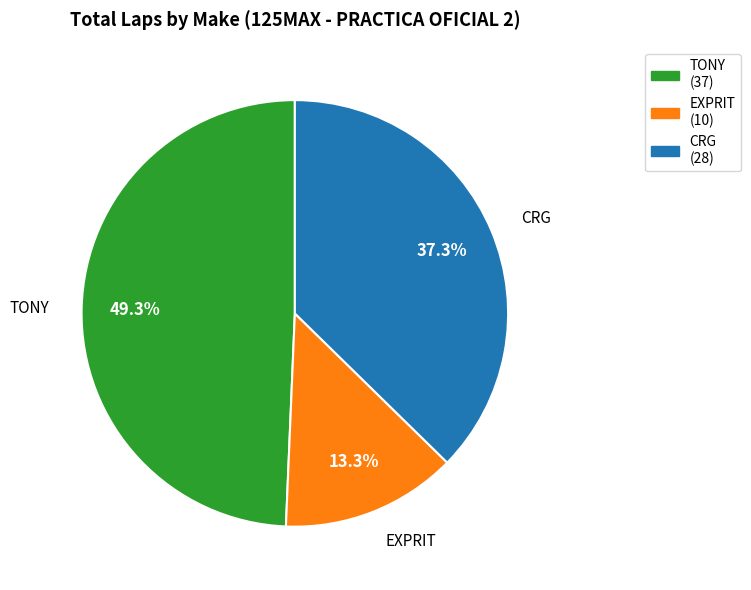

Which category has the biggest portion of the pie?

TONY (37)